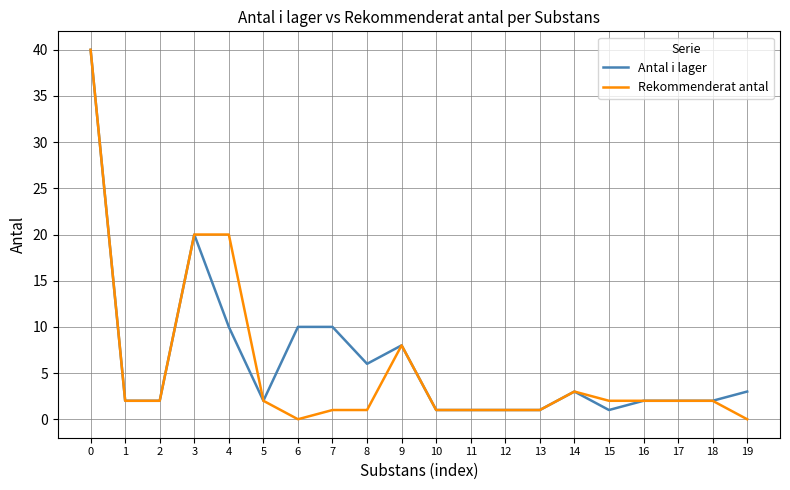

What are all the series names shown in the legend?

Antal i lager, Rekommenderat antal